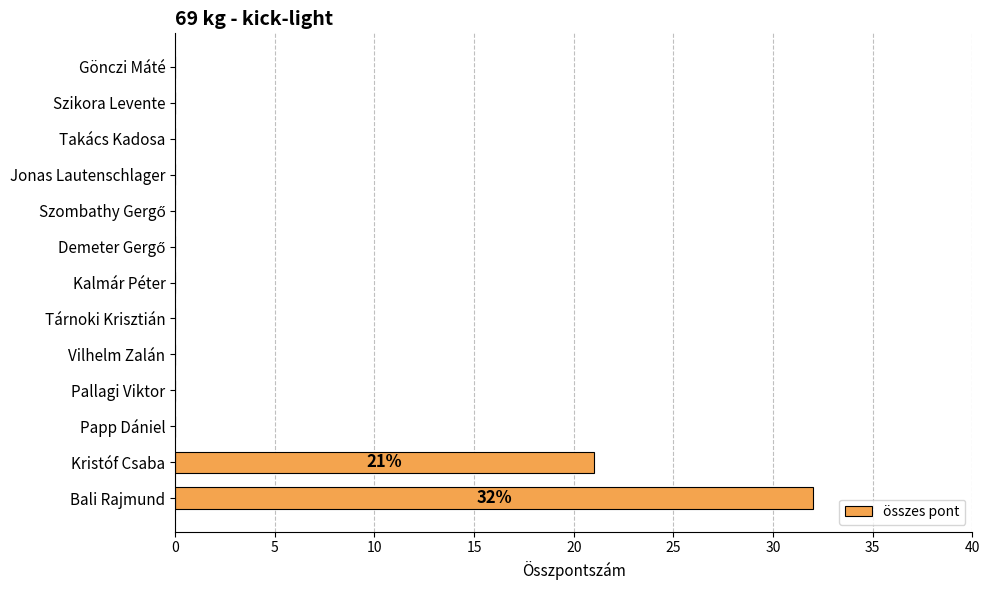

At which label is the value closest to 16?

Kristóf Csaba